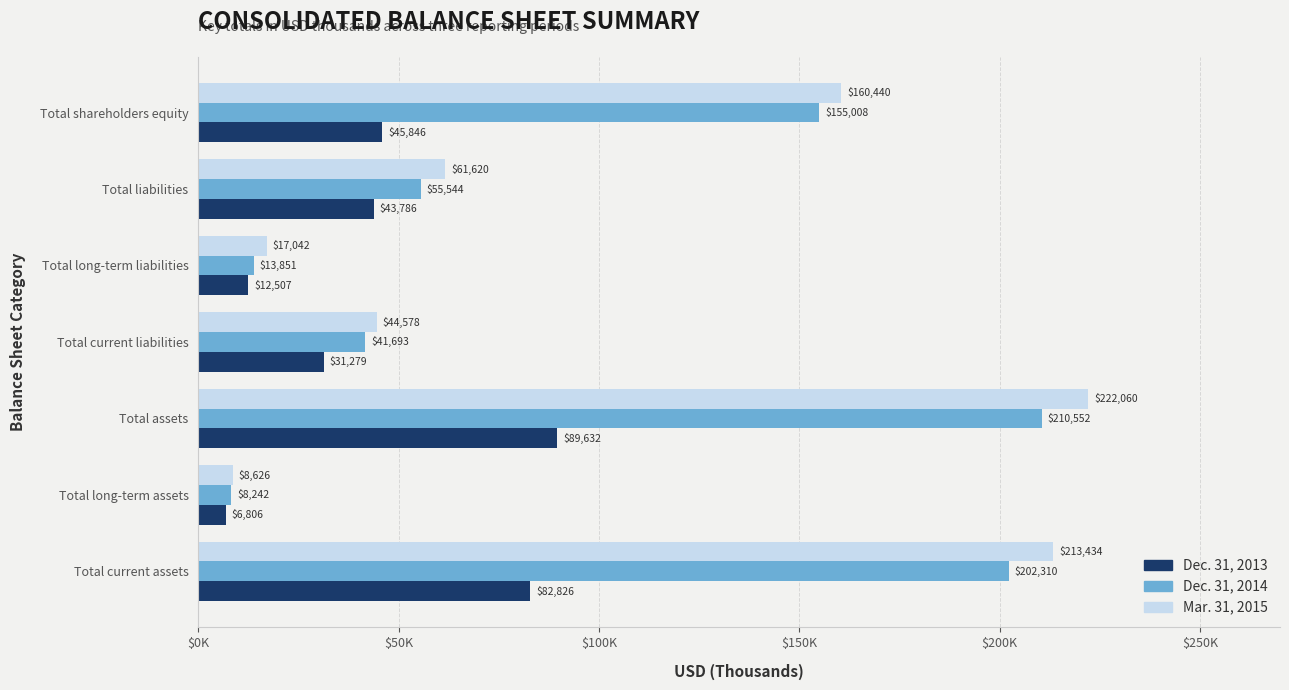

What are all the series names shown in the legend?

Dec. 31, 2013, Dec. 31, 2014, Mar. 31, 2015